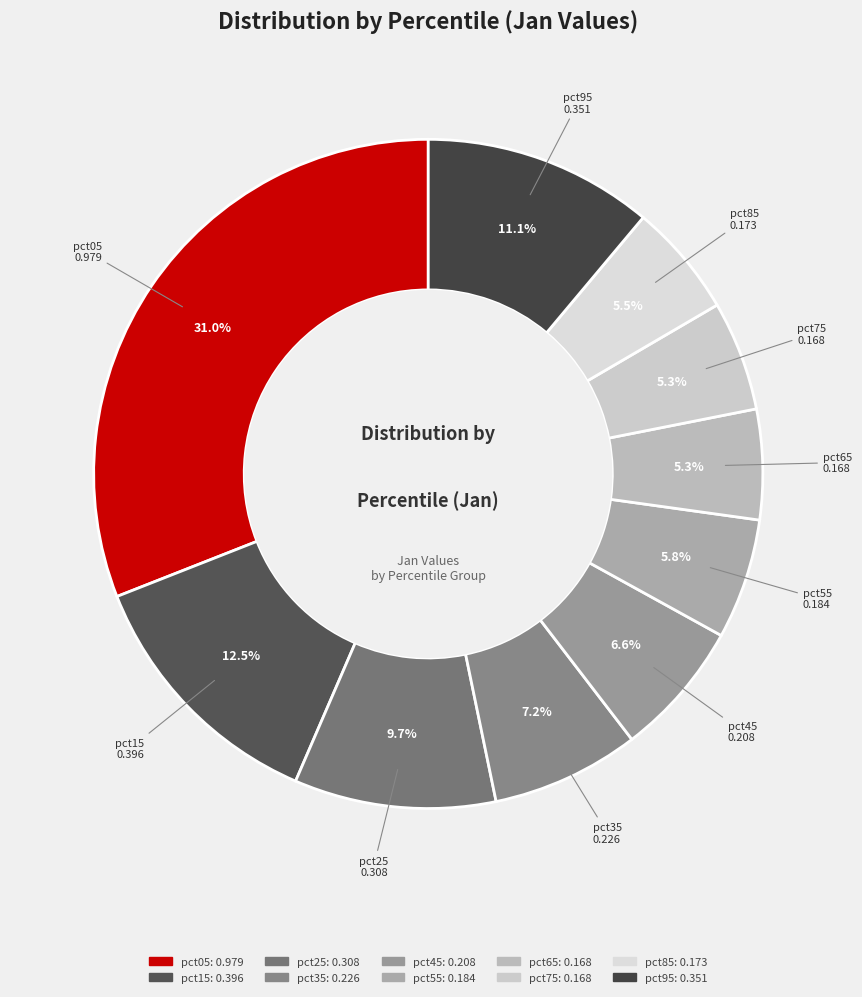

Does any single category account for the majority?

No